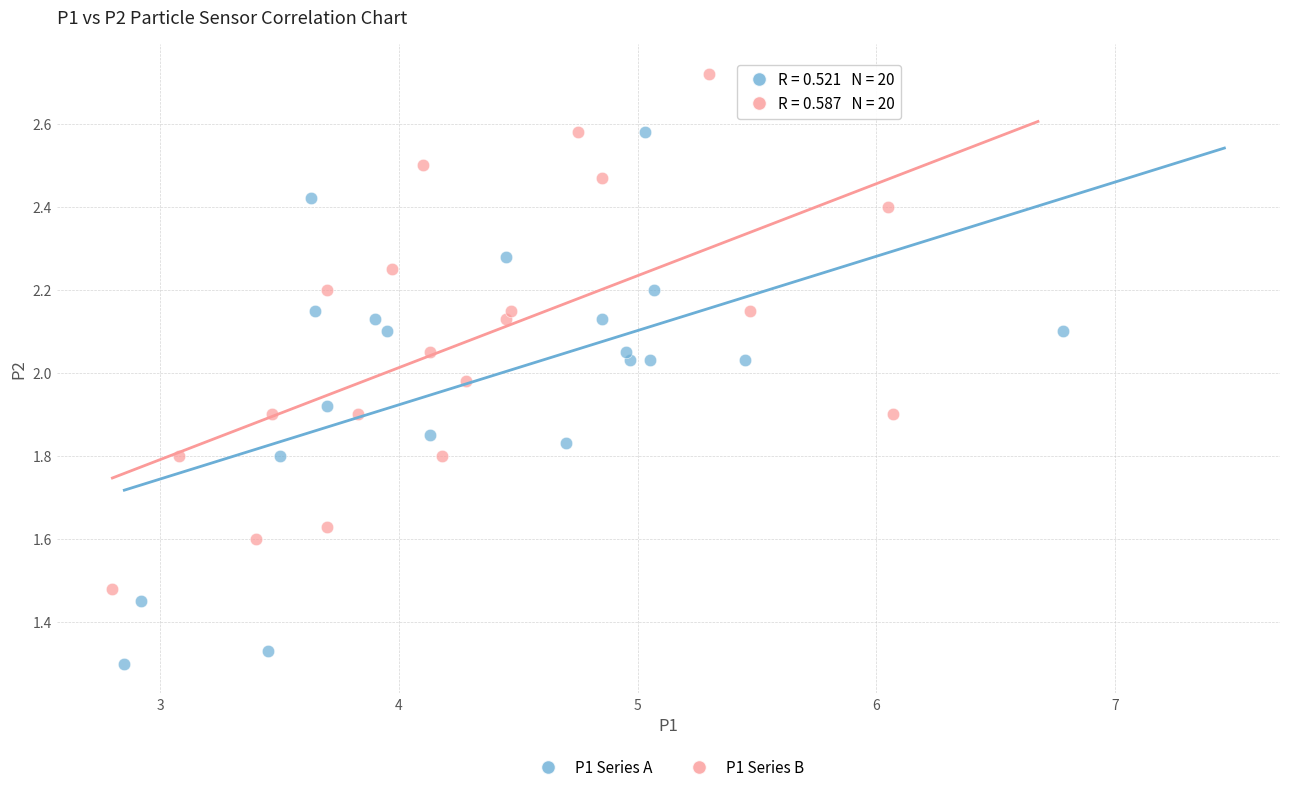

What are all the series names shown in the legend?

P1 Series A, P1 Series B